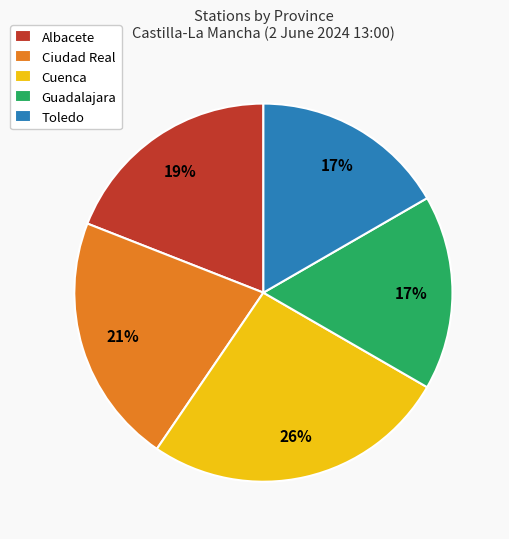

What is the ratio of the value at Cuenca to the value at Ciudad Real?

1.2